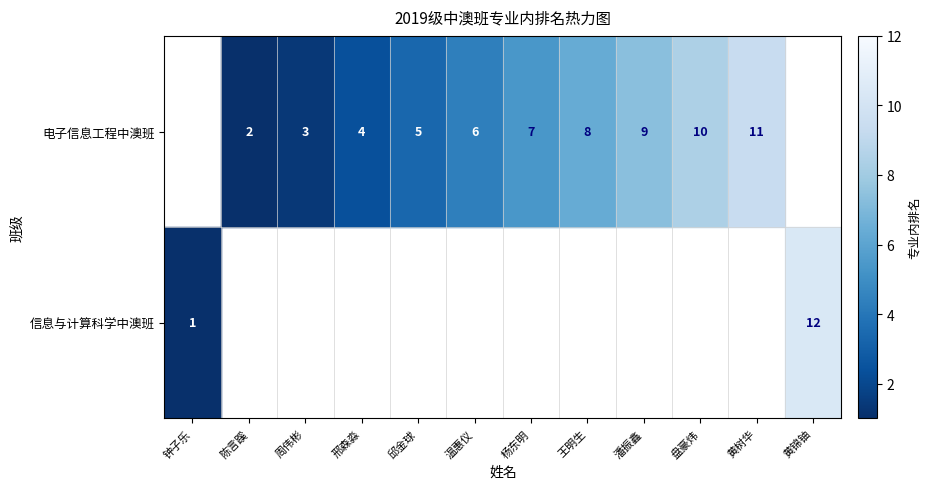

Is it true that 信息与计算科学中澳班 equals 4 at 黄锦铀?

False